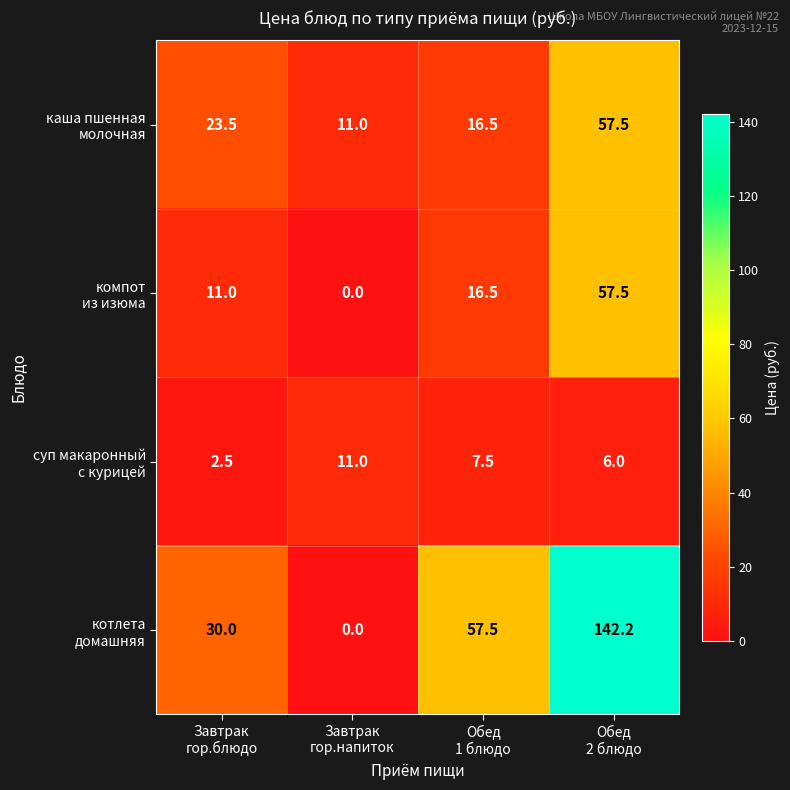

At how many categories does at least one series exceed 15?

3